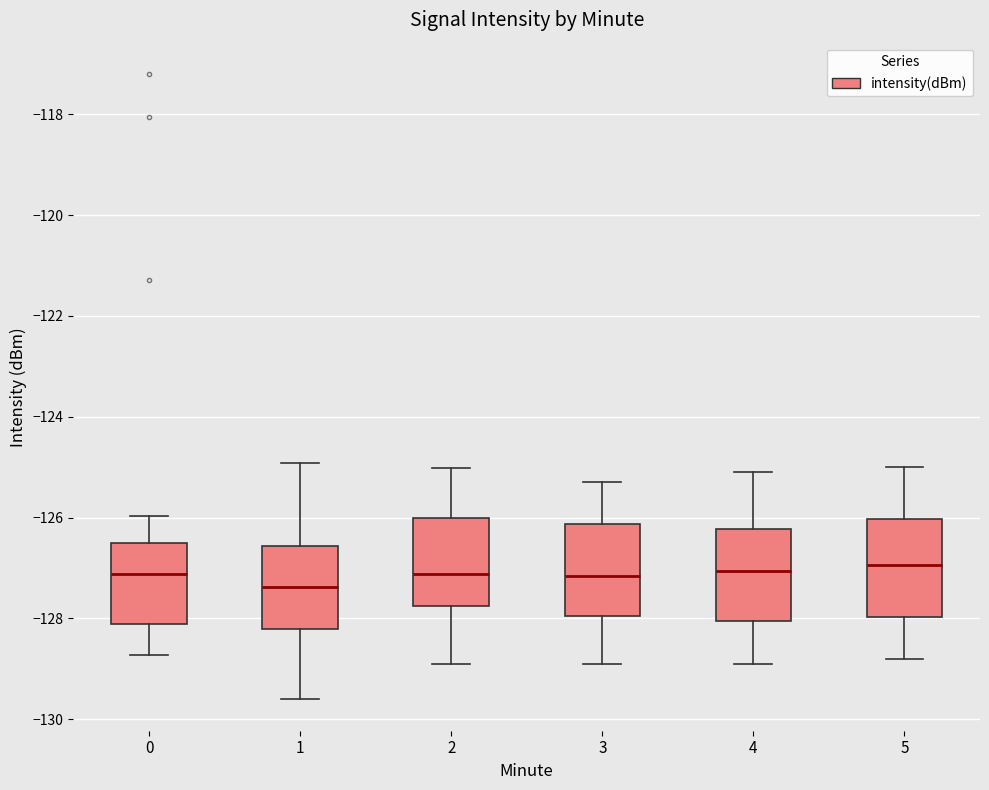

Where is the lower edge of the box at x = 0 on the y-axis? The values are not printed on the chart, so give them approximately, as read against the axis.

-128.2